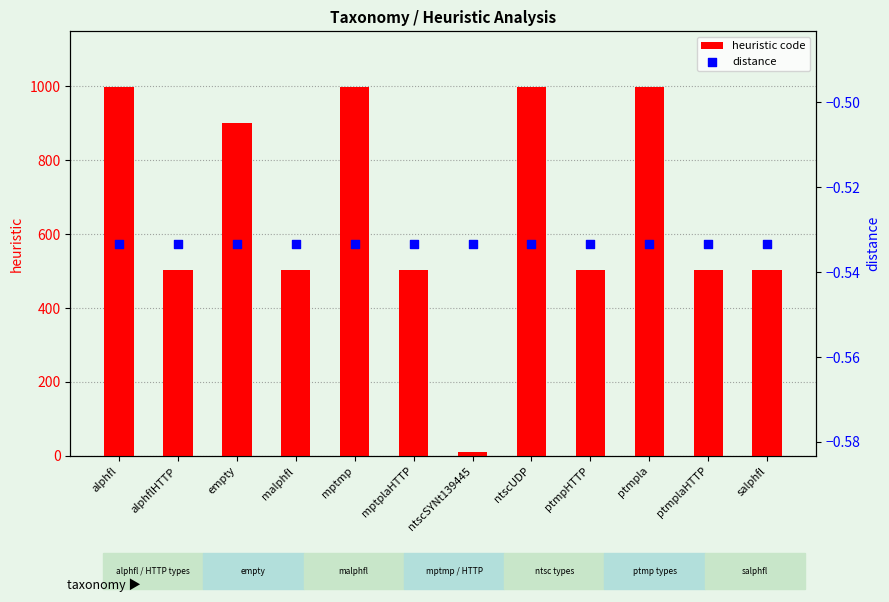

Is the value of heuristic code at ptmpHTTP greater than the value of distance at mptmp?

Yes